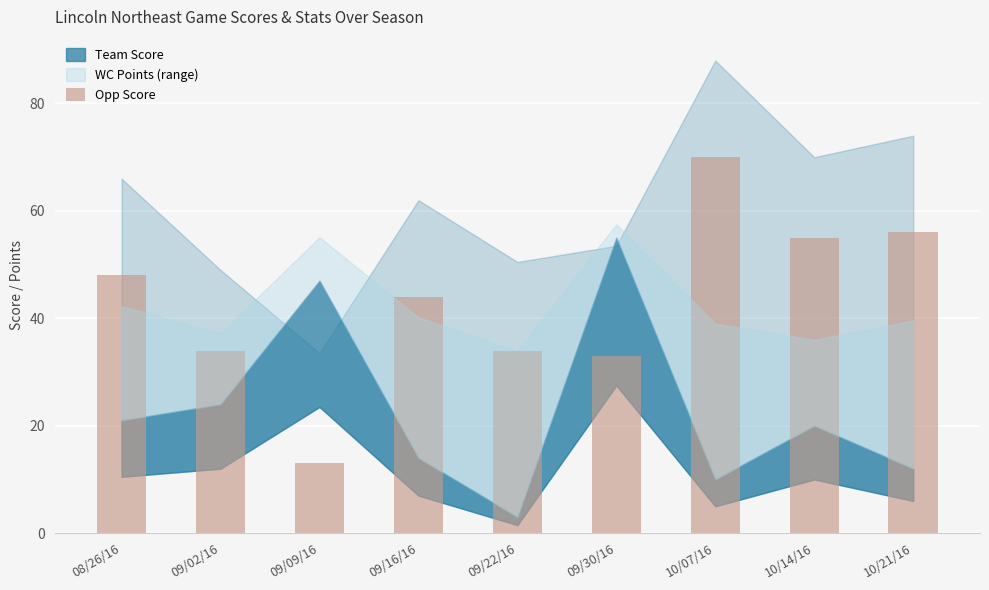

What value does the data have at 09/16/16, to the nearest 10?

40